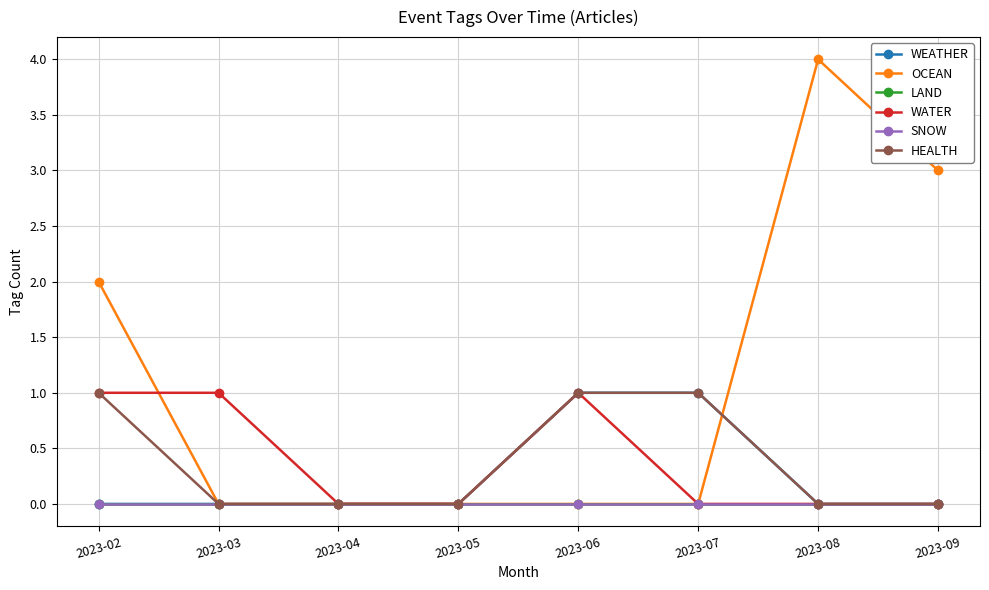

True or false: WEATHER has a value of 0 at 2023-09.

True